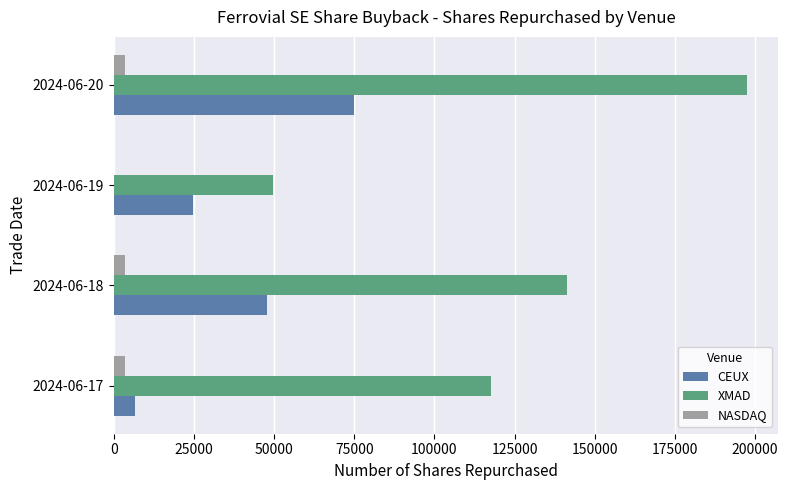

Which series changed the most between 2024-06-19 and 2024-06-20?

XMAD